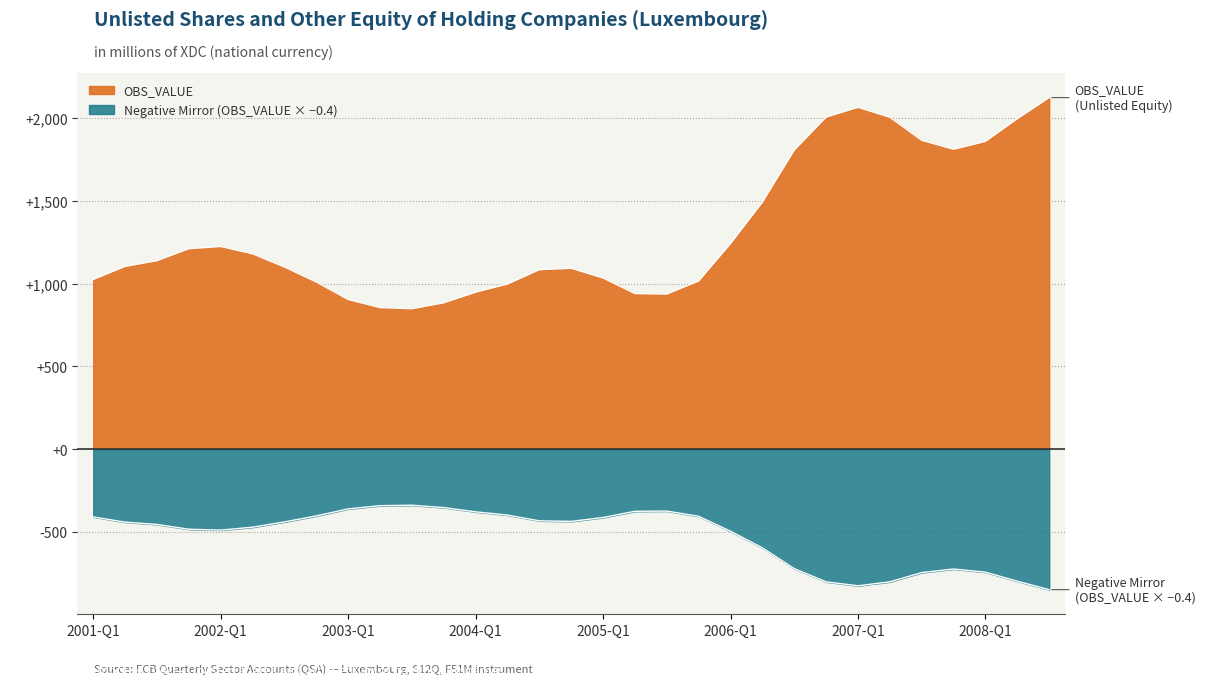

Is it true that the value at 2005-Q2 is 1680.7?

False